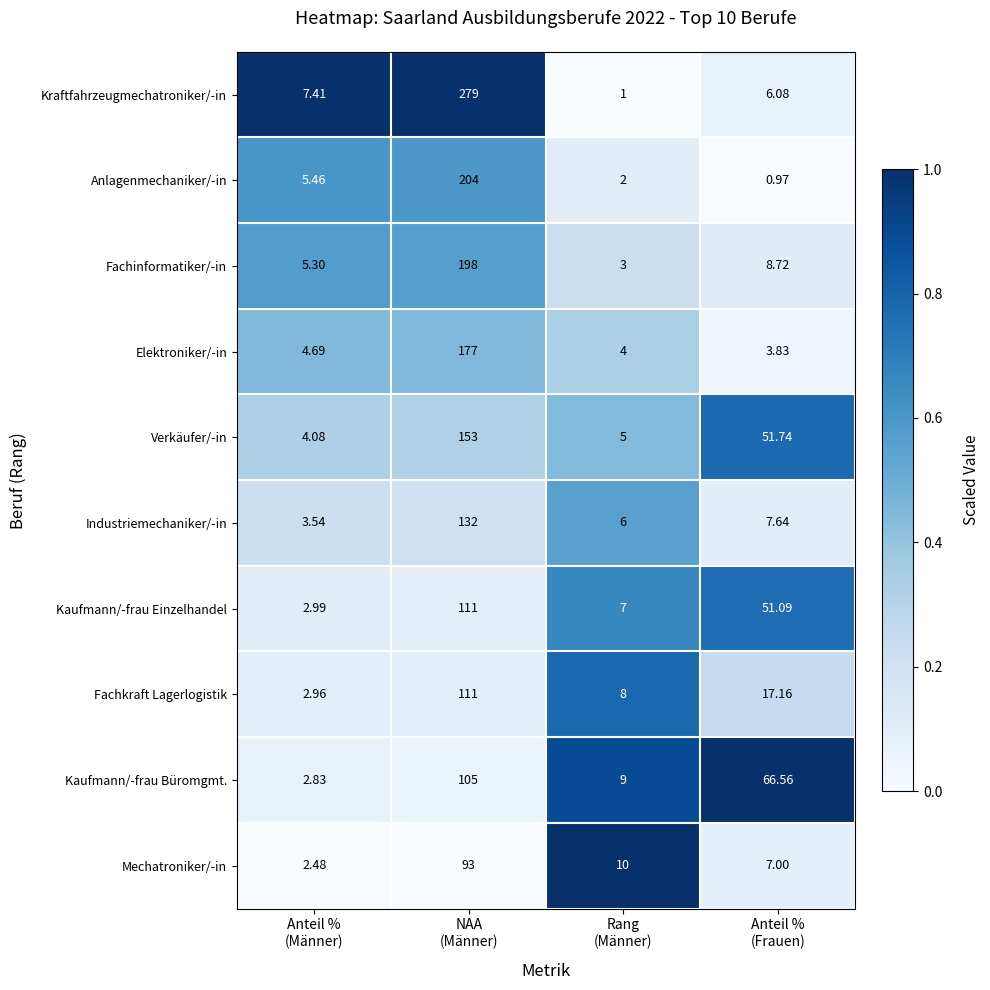

At Anteil %
(Männer), list the series in order from smallest to largest.

Mechatroniker/-in, Kaufmann/-frau Büromgmt., Fachkraft Lagerlogistik, Kaufmann/-frau Einzelhandel, Industriemechaniker/-in, Verkäufer/-in, Elektroniker/-in, Fachinformatiker/-in, Anlagenmechaniker/-in, Kraftfahrzeugmechatroniker/-in